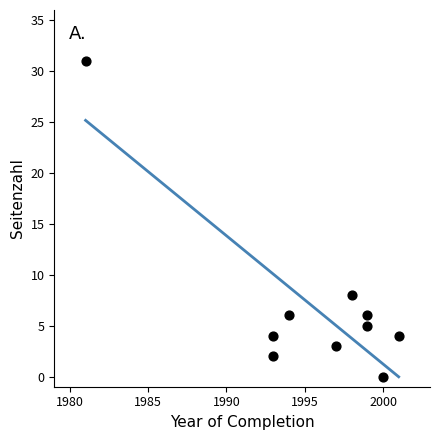

What Y value in the scatter plot is closest to 15?

8